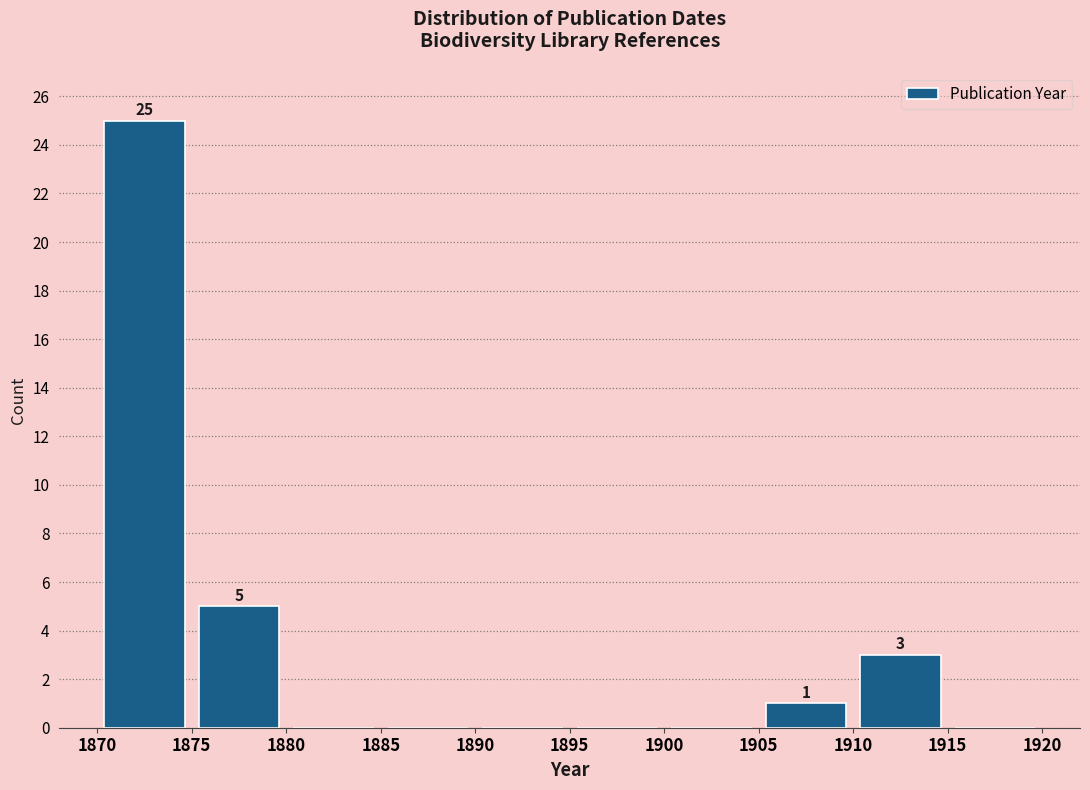

Over which range of the x-axis is the bar tallest?

1870 to 1875